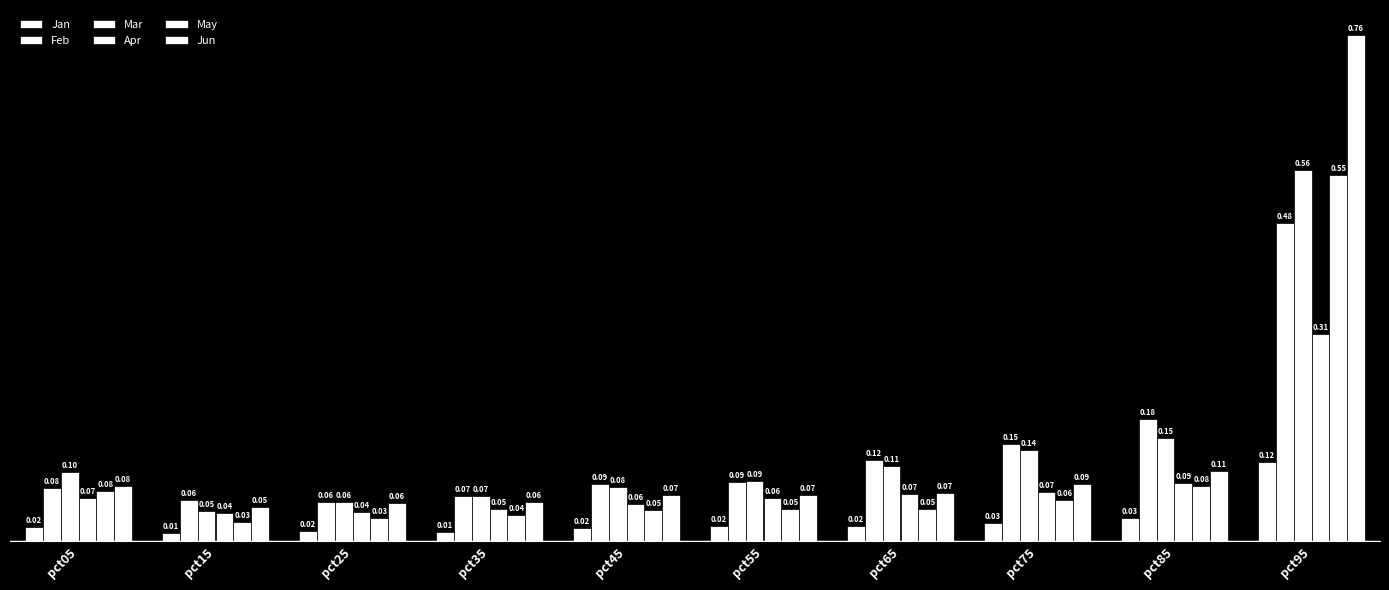

Reading right to left, what are all the values shown in this chart?

Jan: pct95=0.1	pct85=0.0	pct75=0.0	pct65=0.0	pct55=0.0	pct45=0.0	pct35=0.0	pct25=0.0	pct15=0.0	pct05=0.0
Feb: pct95=0.5	pct85=0.2	pct75=0.1	pct65=0.1	pct55=0.1	pct45=0.1	pct35=0.1	pct25=0.1	pct15=0.1	pct05=0.1
Mar: pct95=0.6	pct85=0.2	pct75=0.1	pct65=0.1	pct55=0.1	pct45=0.1	pct35=0.1	pct25=0.1	pct15=0.0	pct05=0.1
Apr: pct95=0.3	pct85=0.1	pct75=0.1	pct65=0.1	pct55=0.1	pct45=0.1	pct35=0.0	pct25=0.0	pct15=0.0	pct05=0.1
May: pct95=0.6	pct85=0.1	pct75=0.1	pct65=0.0	pct55=0.0	pct45=0.0	pct35=0.0	pct25=0.0	pct15=0.0	pct05=0.1
Jun: pct95=0.8	pct85=0.1	pct75=0.1	pct65=0.1	pct55=0.1	pct45=0.1	pct35=0.1	pct25=0.1	pct15=0.1	pct05=0.1